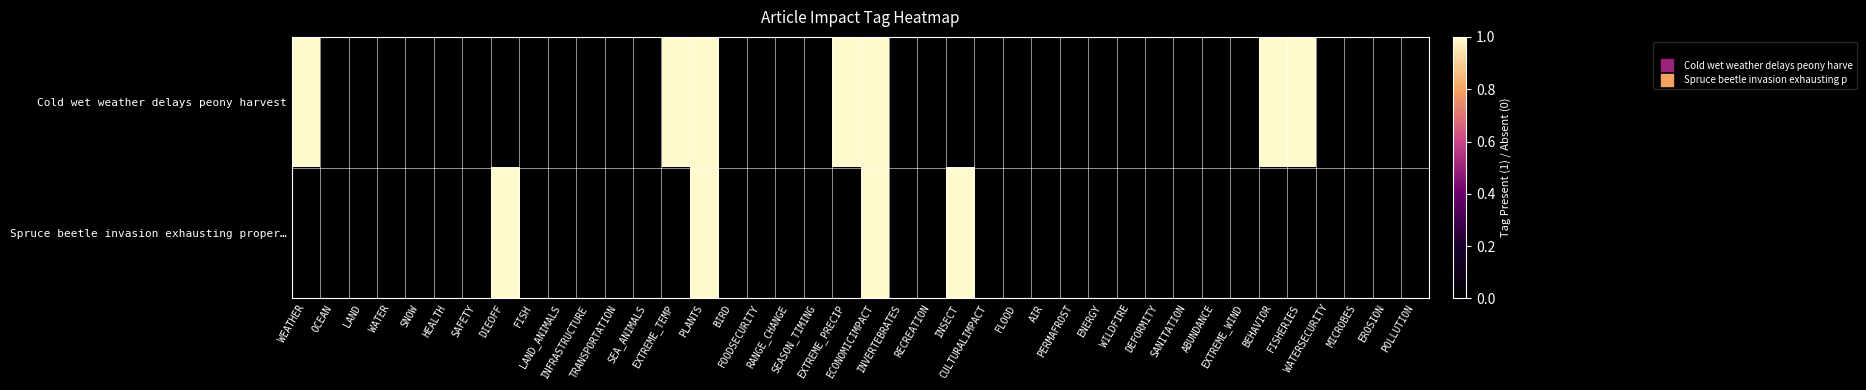

List the series in order of their overall mean, highest first.

Cold wet weather delays peony harvest, Spruce beetle invasion exhausting proper…